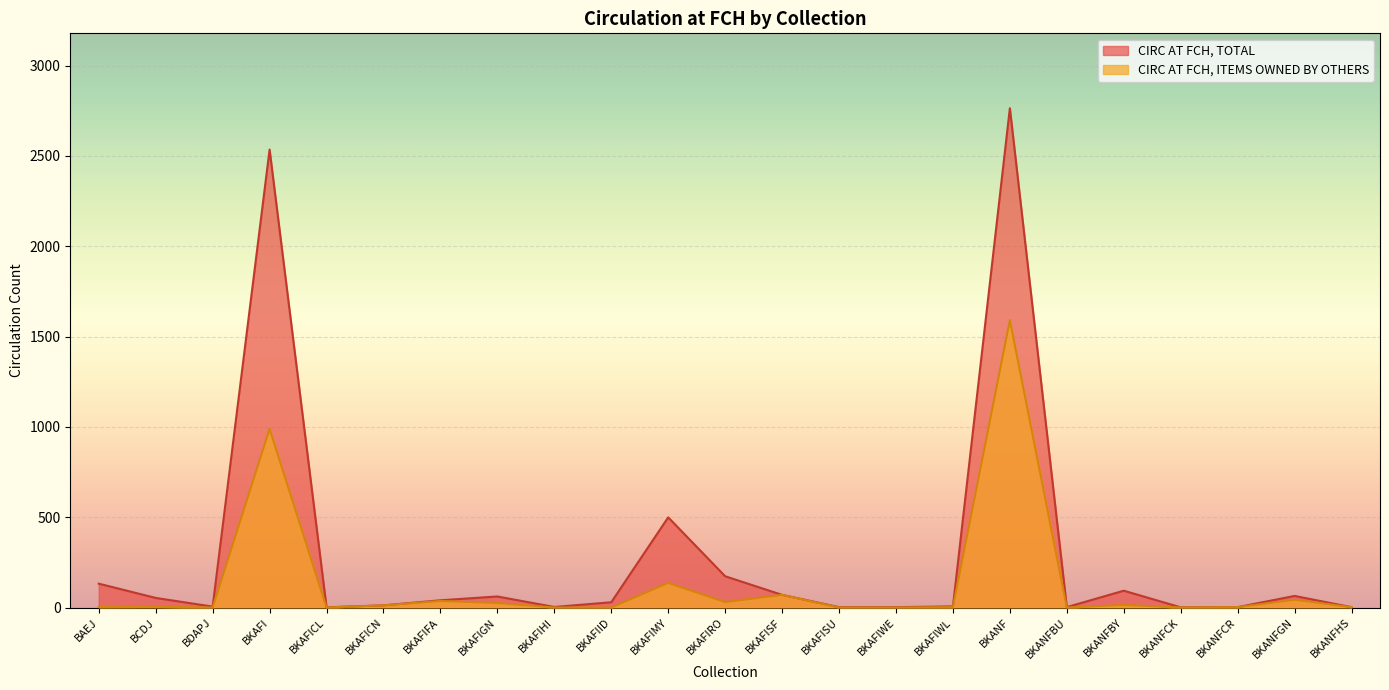

What is the sum of the CIRC AT FCH, TOTAL values at BKAFI and BKAFIWE?

2537